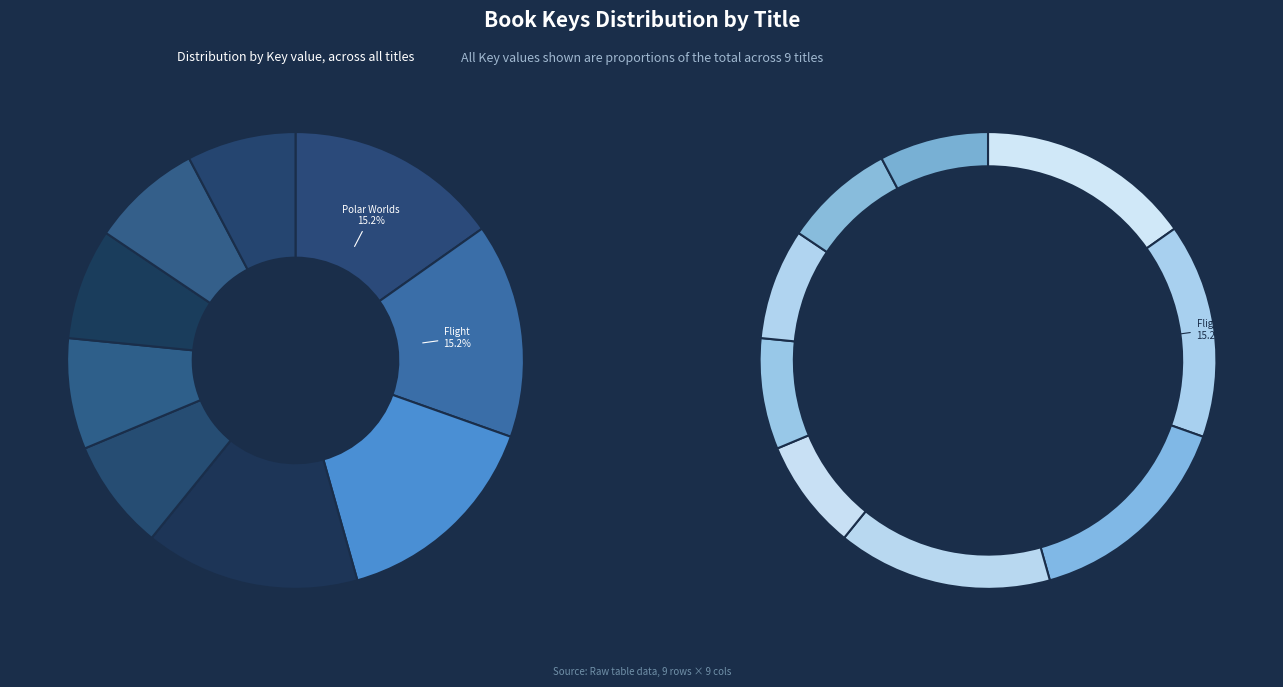

The Flight slice represents 4% of the pie. True or false?

False